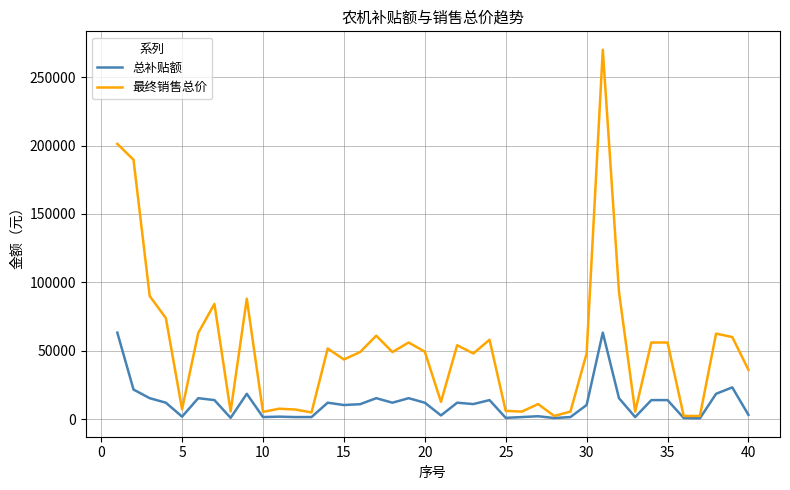

What is the sum of all 最终销售总价 values?

2081400